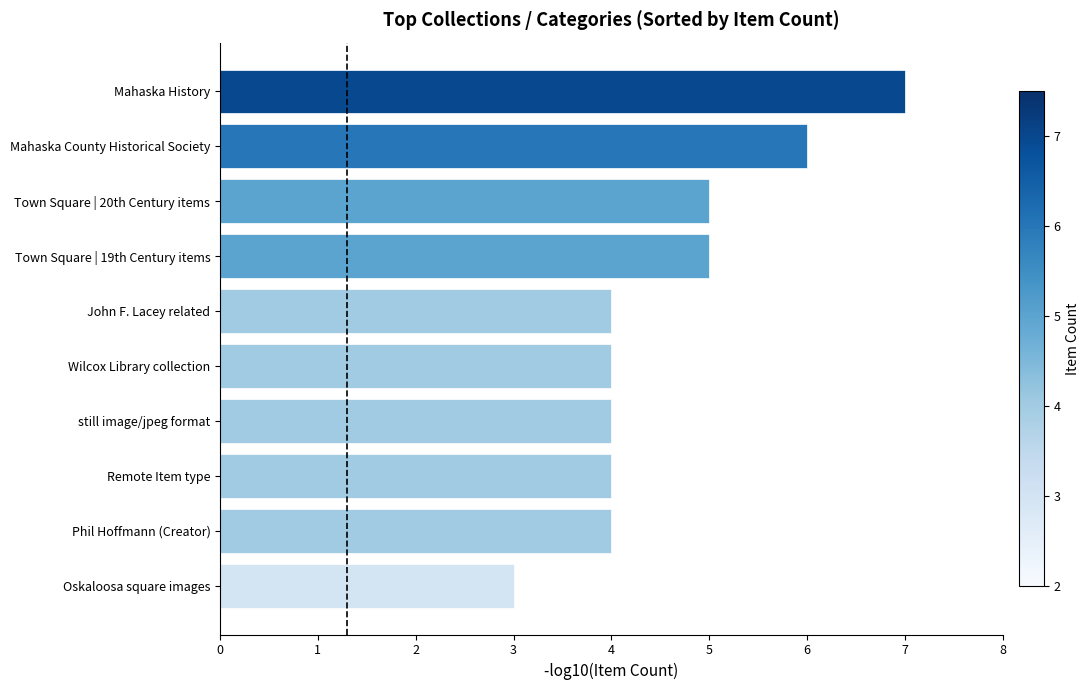

What is the average value?

5